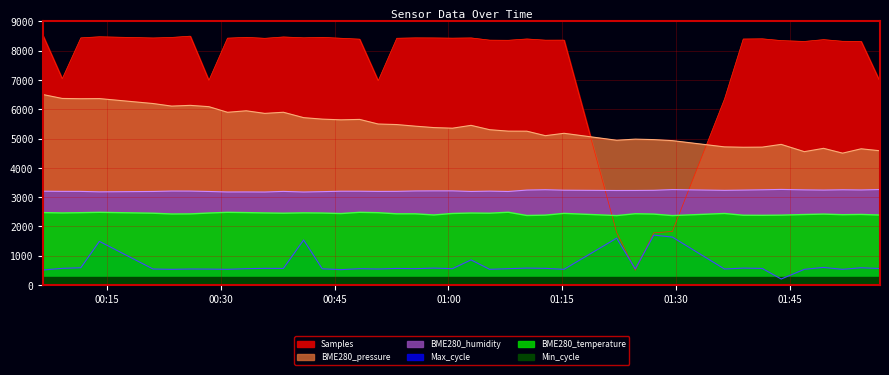

What is the sum of all Samples values?

300973.3